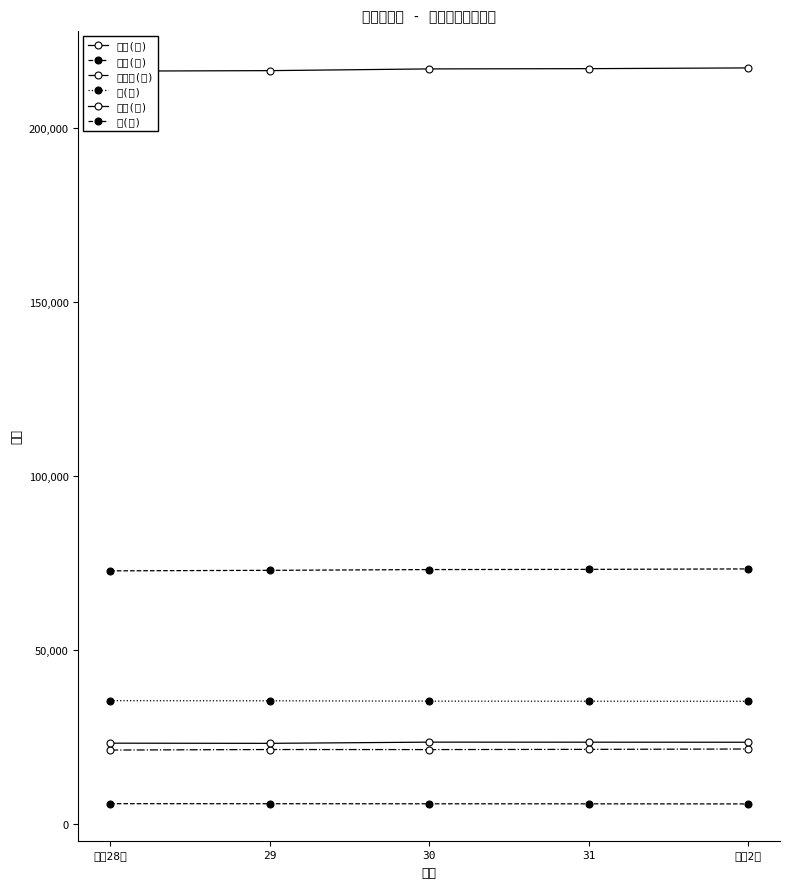

Which label corresponds to the largest value in the chart?

令和2年